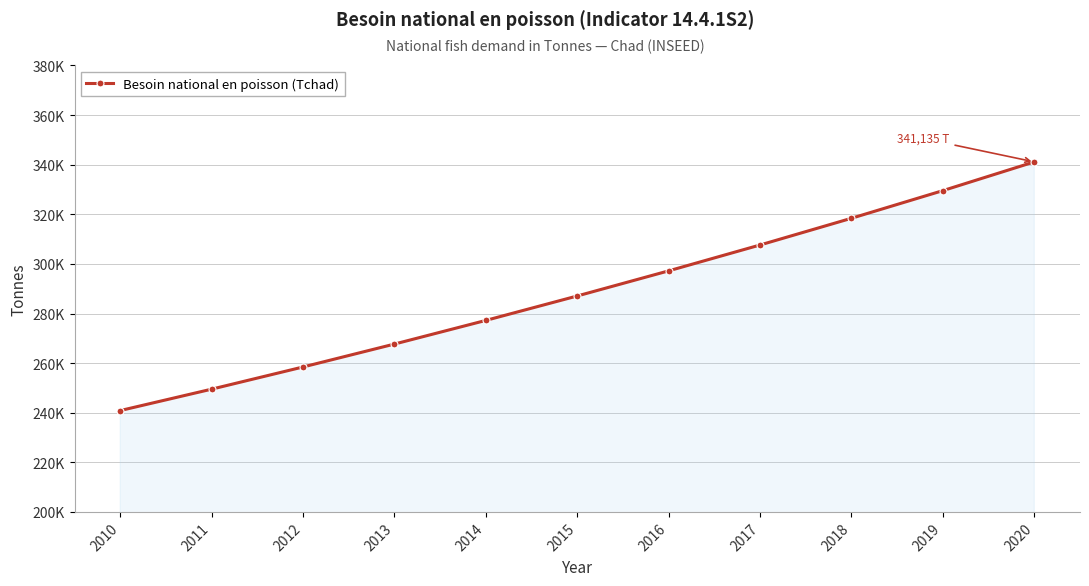

Which category has the lowest value across all series?

2010